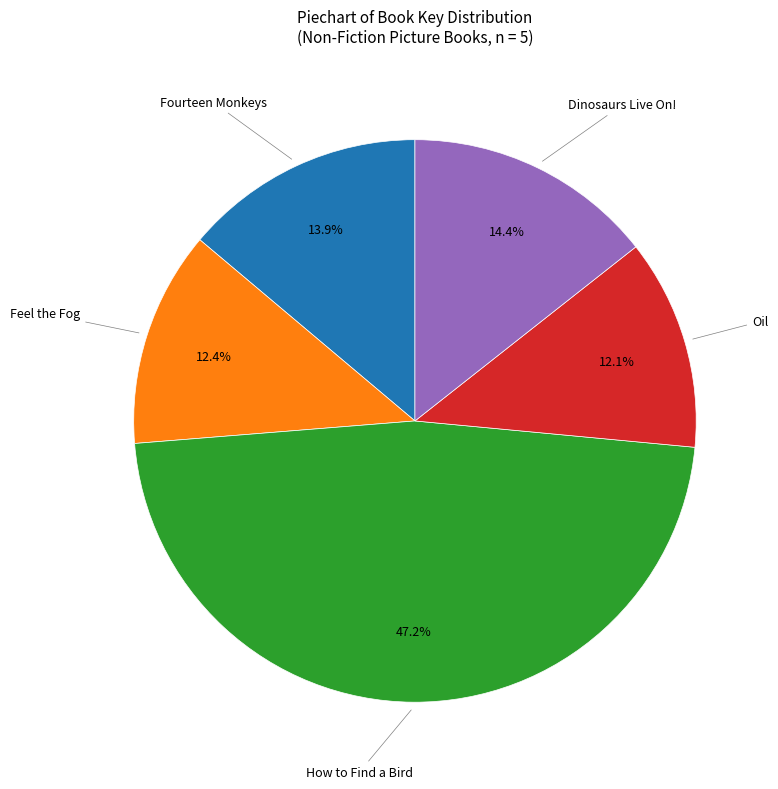

Is there any slice that represents more than half of the pie?

No